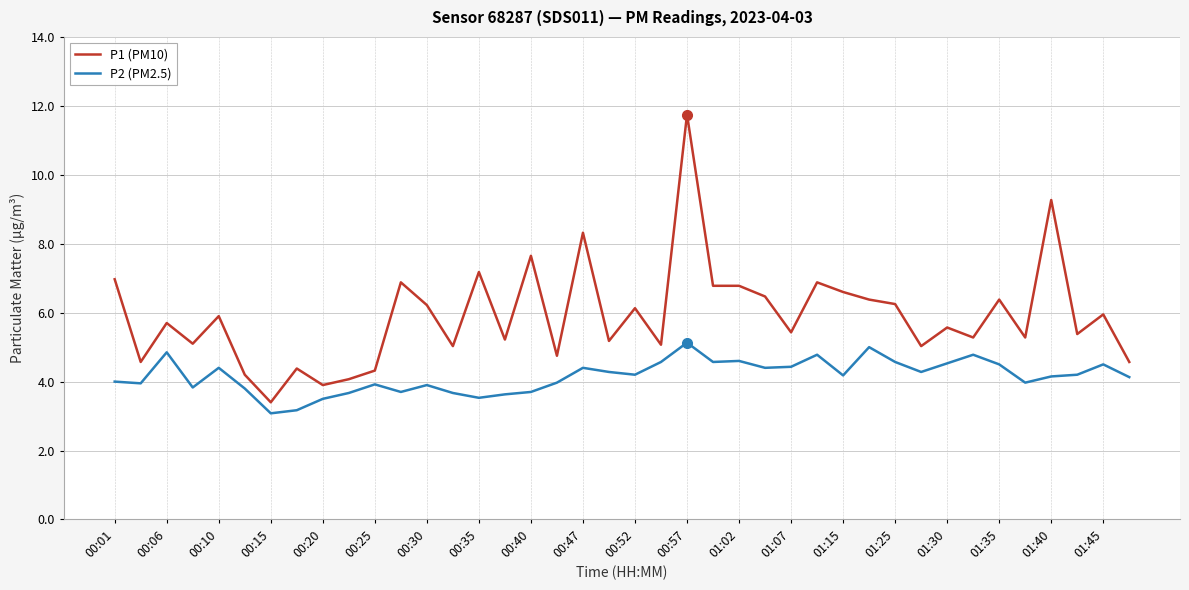

Rank the series by their average value, from highest to lowest.

P1 (PM10), P2 (PM2.5)